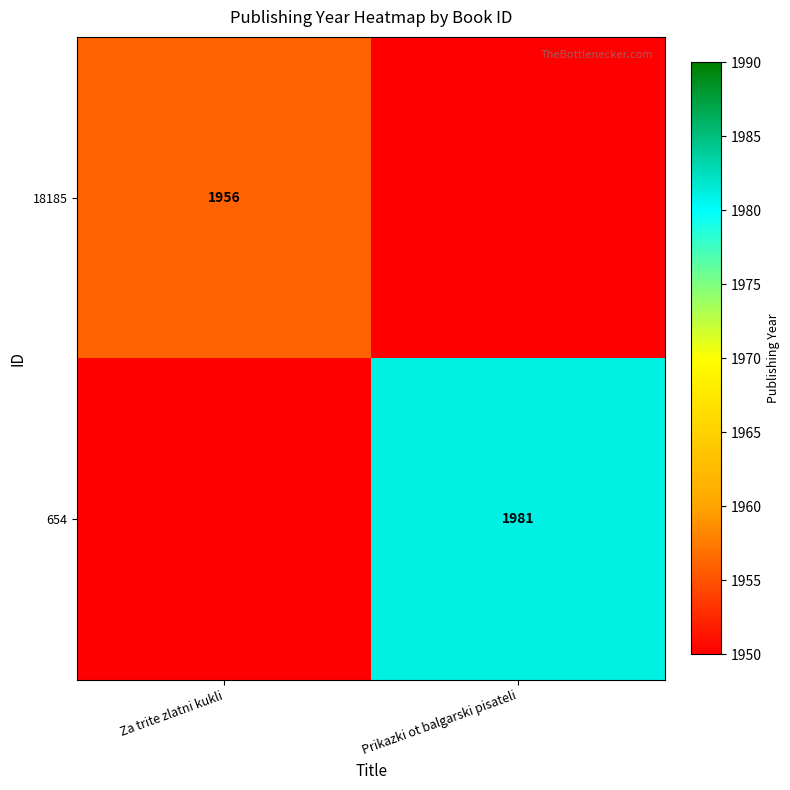

Is it true that 654 equals 906 at Prikazki ot balgarski pisateli?

False